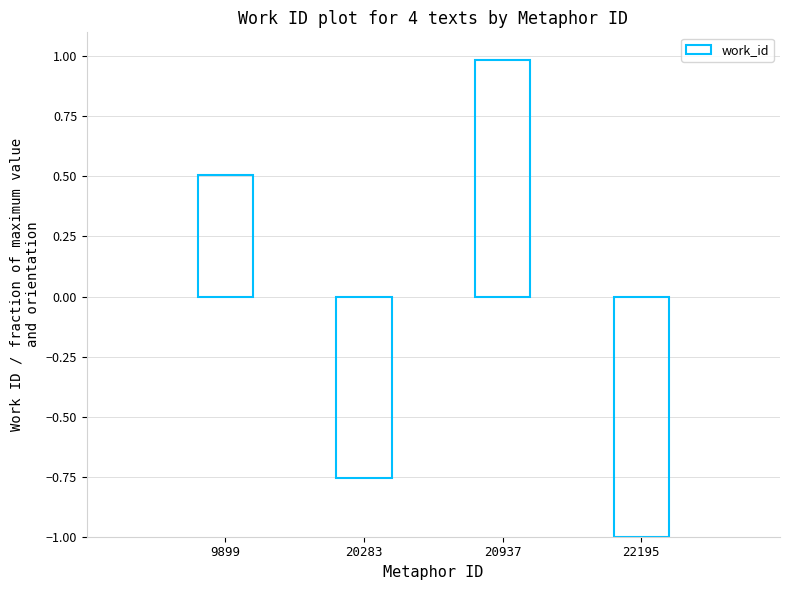

Rank the categories by value from highest to lowest.

20937, 9899, 20283, 22195